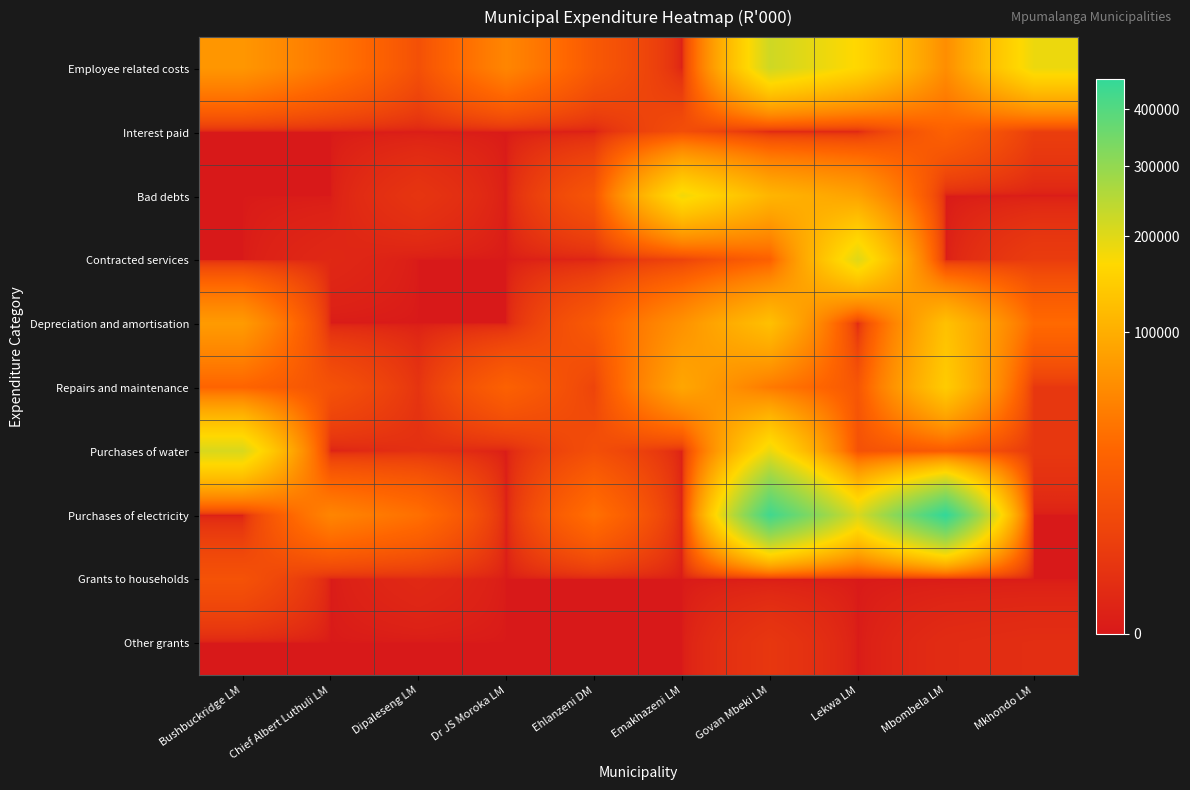

At Mkhondo LM, list the series in order from smallest to largest.

Bad debts, Purchases of electricity, Grants to households, Other grants, Repairs and maintenance, Purchases of water, Contracted services, Interest paid, Depreciation and amortisation, Employee related costs